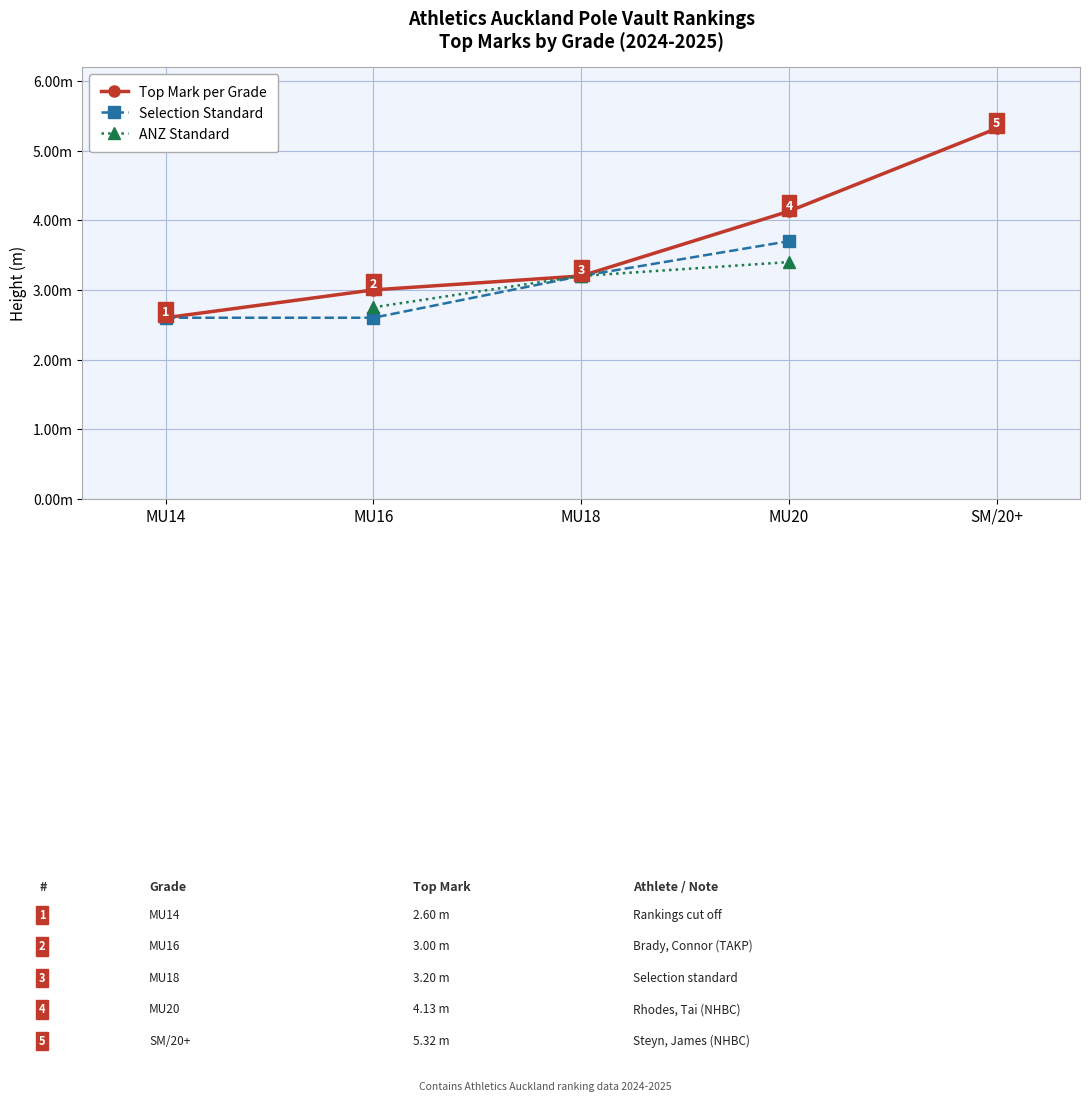

What is the total value across all series at MU20?

11.2